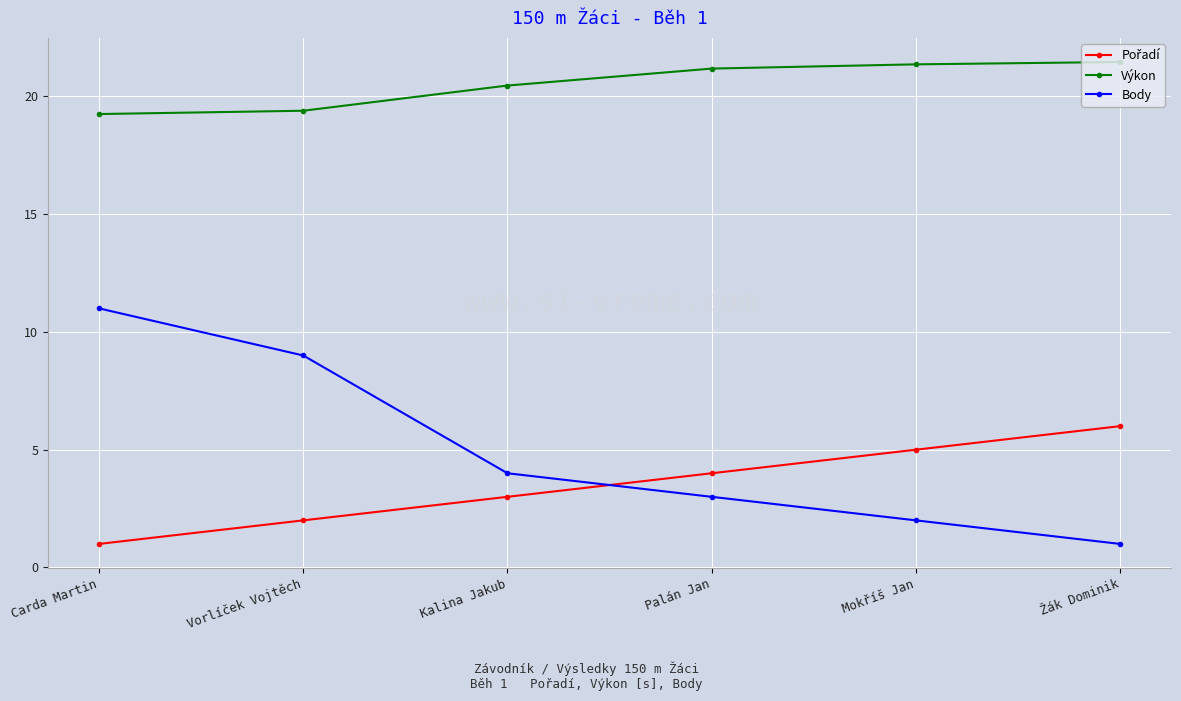

What is the sum of all Body values?

30.0